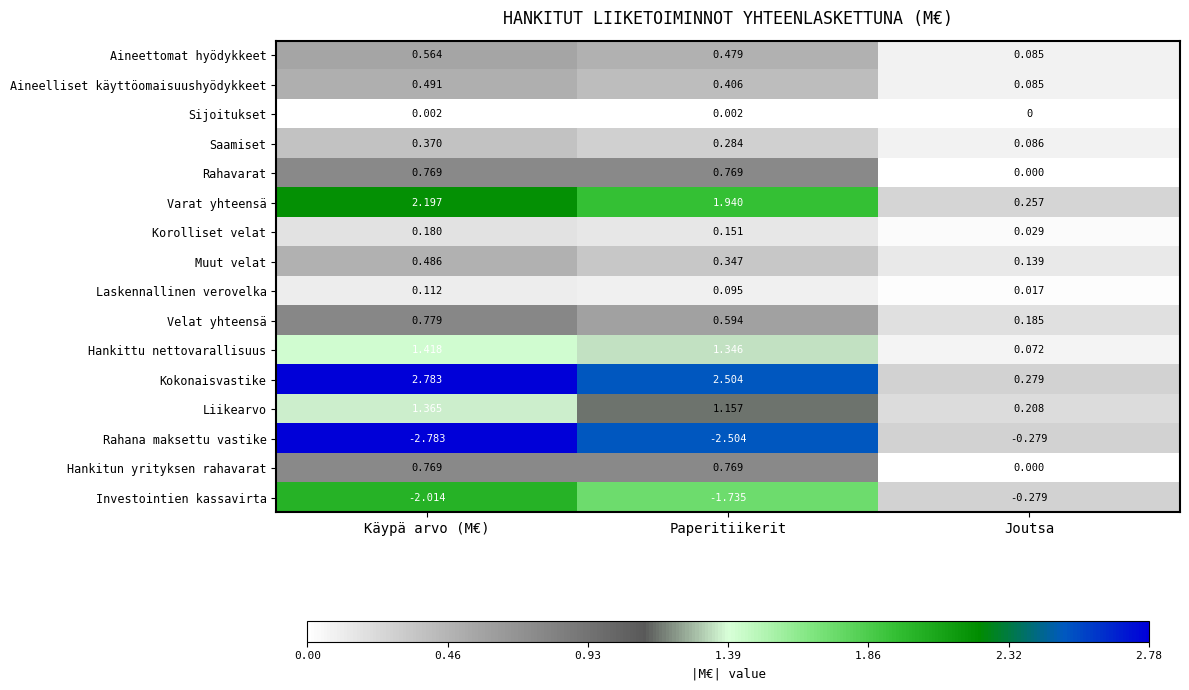

Where does the Liikearvo series first go above 1?

Käypä arvo (M€)